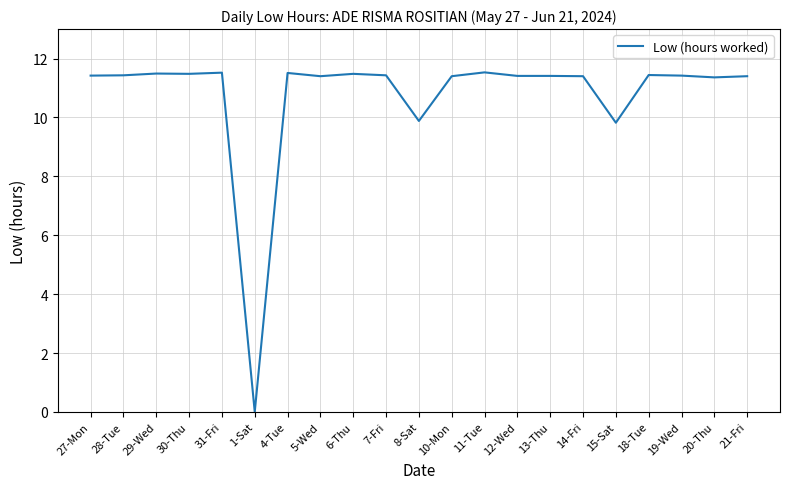

What is the difference between the maximum and minimum values?

11.5